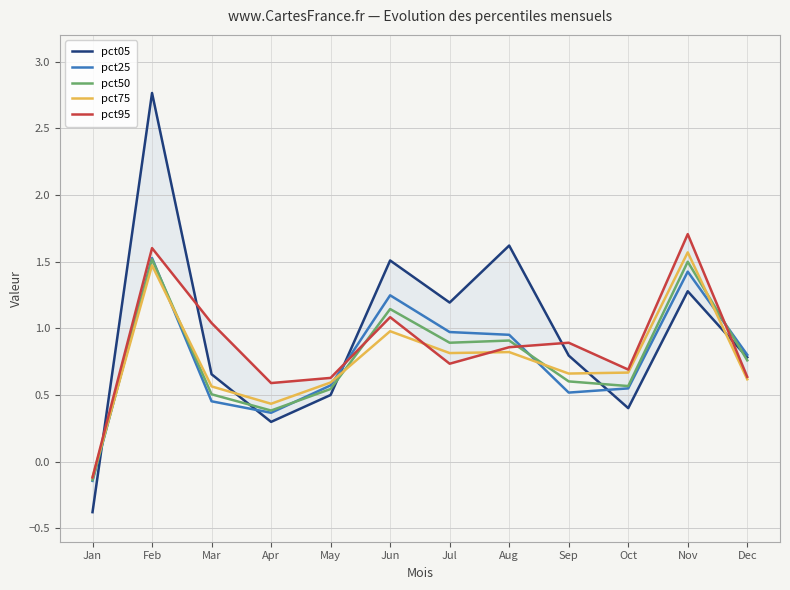

What are all the series names shown in the legend?

pct05, pct25, pct50, pct75, pct95